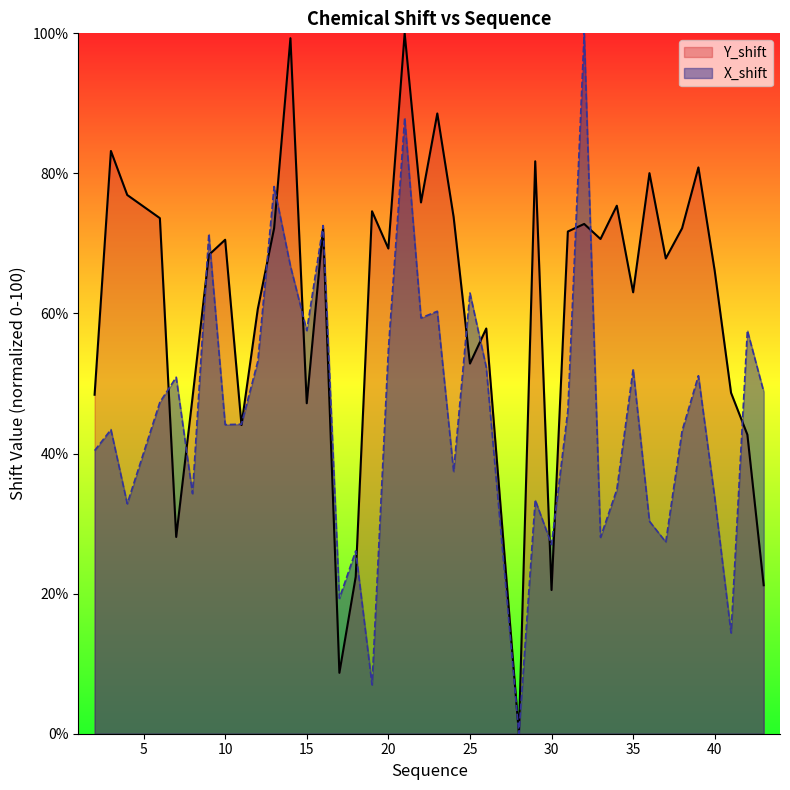

The Y_shift series shows 53.4 at 4. True or false?

False